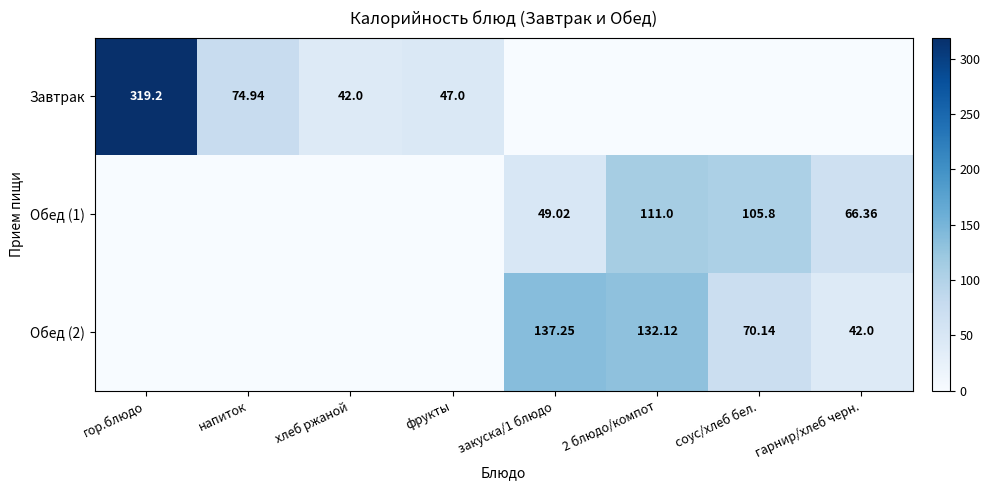

Is the value of Завтрак at напиток greater than the value of Обед (1) at 2 блюдо/компот?

No